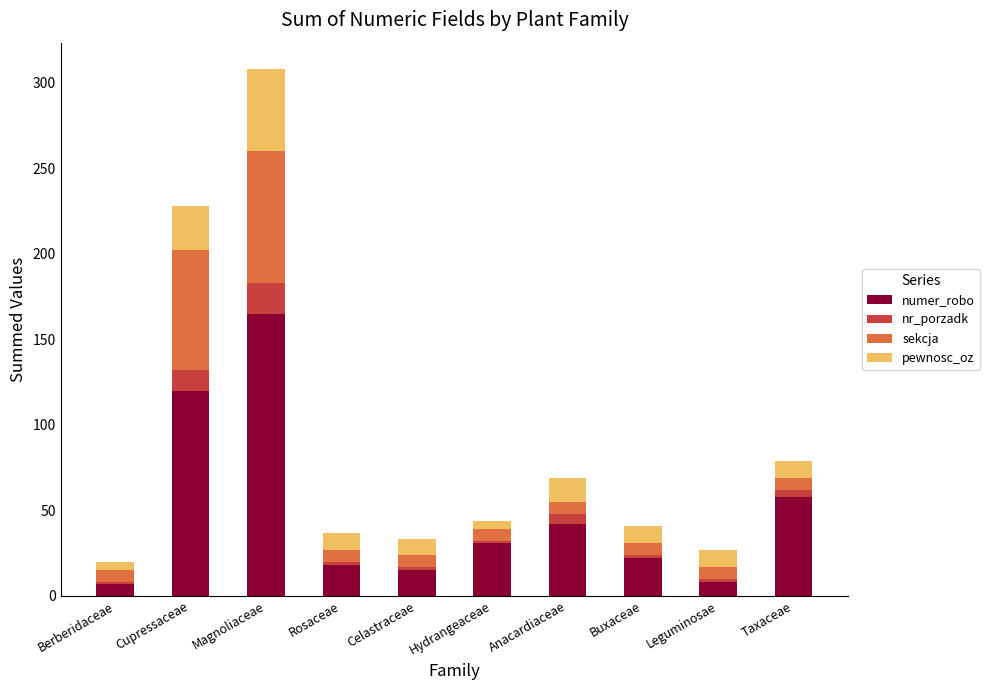

What is the average value of the numer_robo series?

49